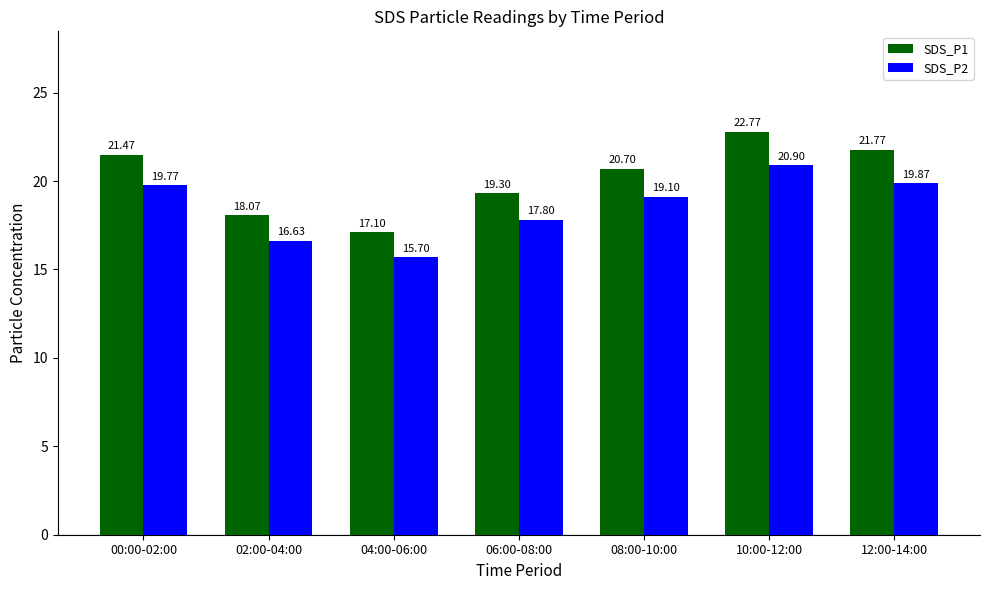

Between 04:00-06:00 and 10:00-12:00, which series saw the biggest shift?

SDS_P1